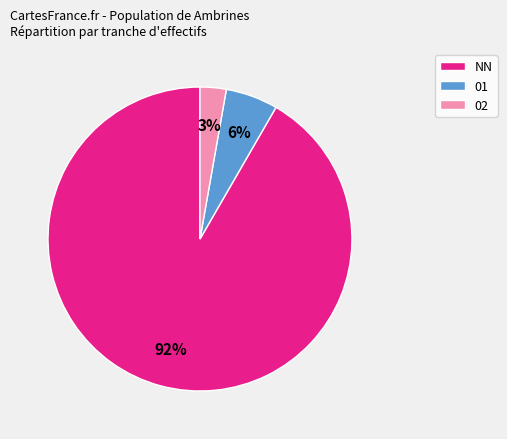

What is the smallest slice in the pie chart?

02